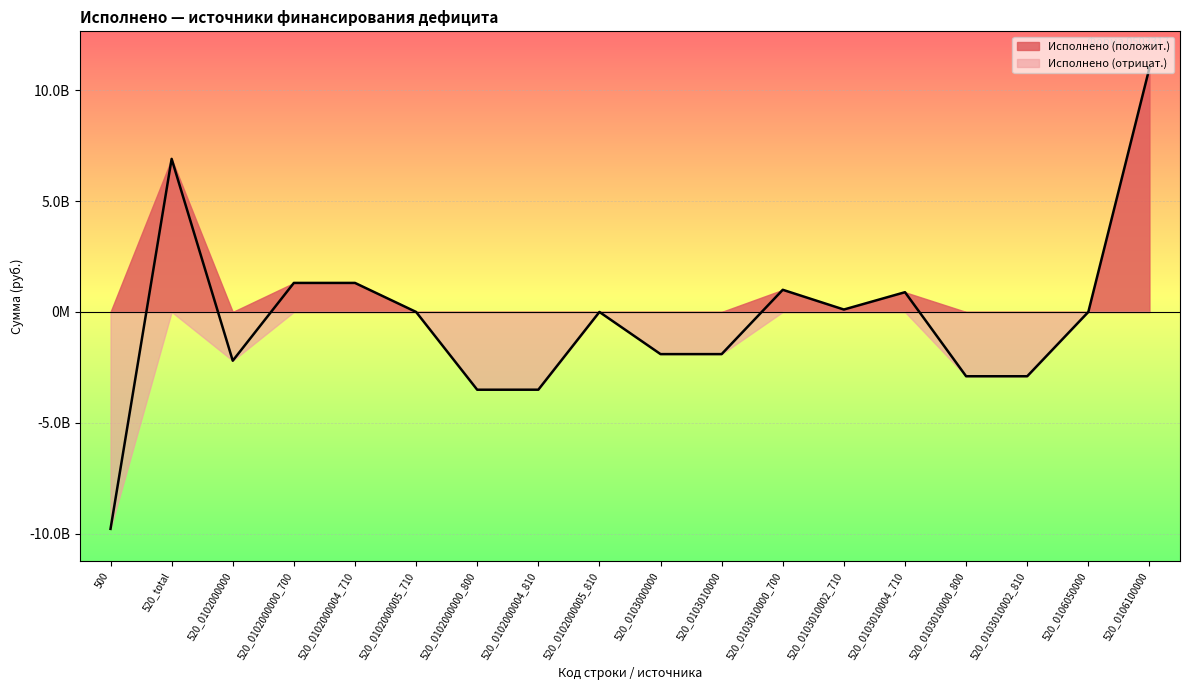

Reading left to right, extract all data points from this chart.

-9784416819.4	6903249828.9	-2199514000.0	1308814000.0	1308814000.0	0.0	-3508328000.0	-3507328000.0	-1000000.0	-1902236171.2	-1902236171.2	998625000.0	108625000.0	890000000.0	-2900861171.2	-2900861171.2	0.0	11005000000.0